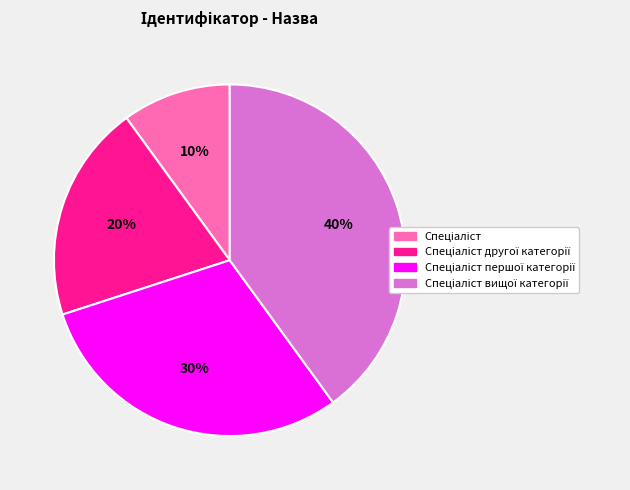

Is there a majority slice in this chart?

No